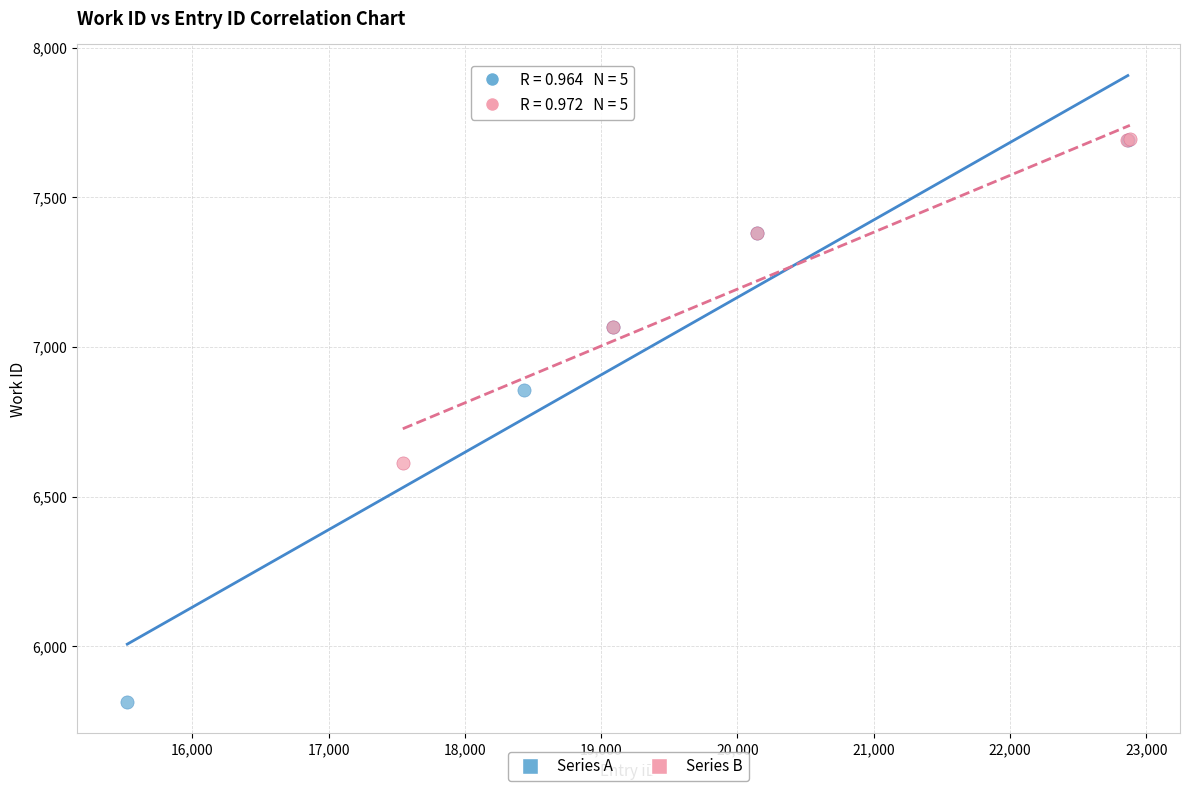

Which series has the widest spread of Y values?

Series A